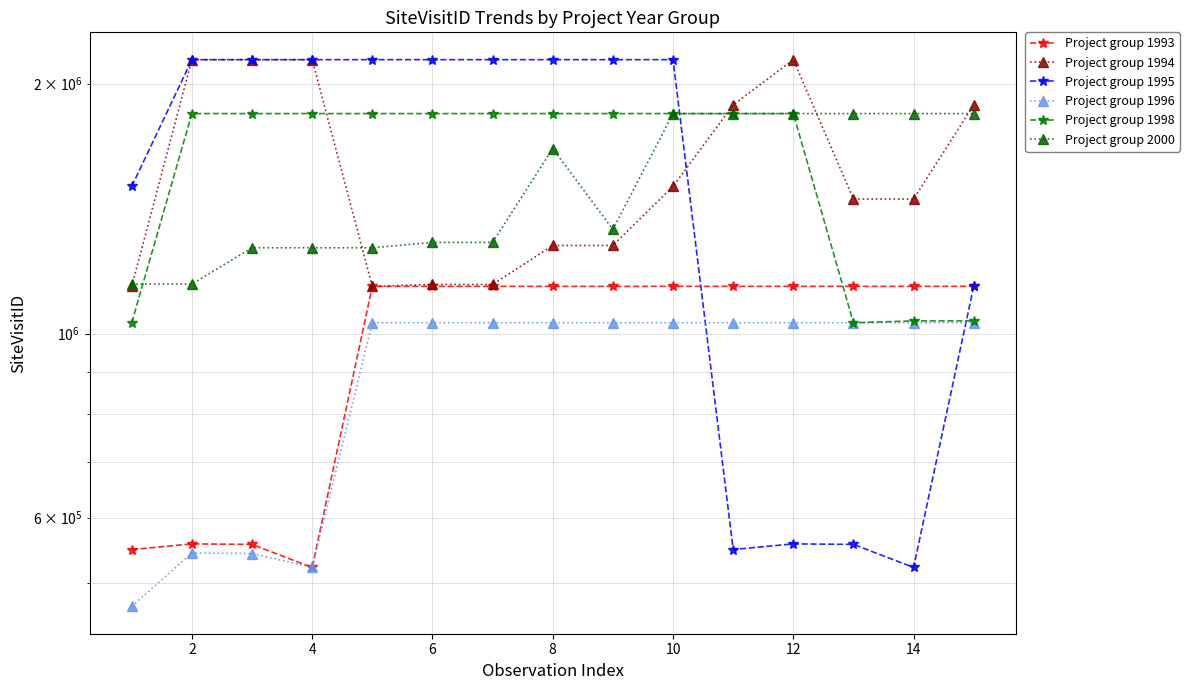

Which series changed the most between 16 and 11?

Project group 1995